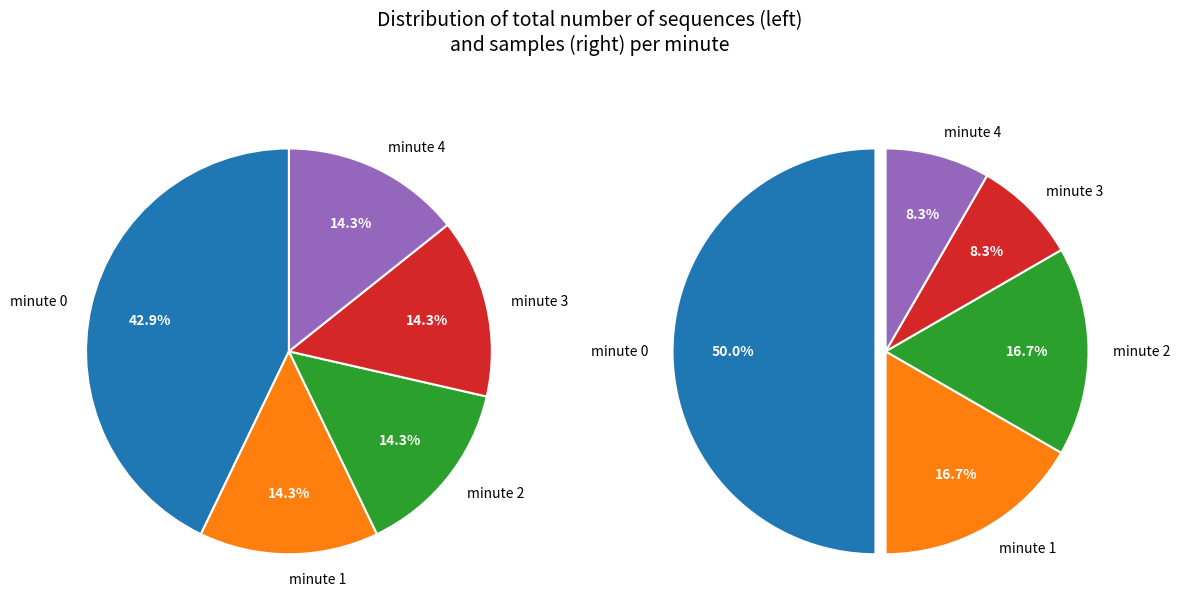

The minute 4 slice represents 23% of the pie. True or false?

False